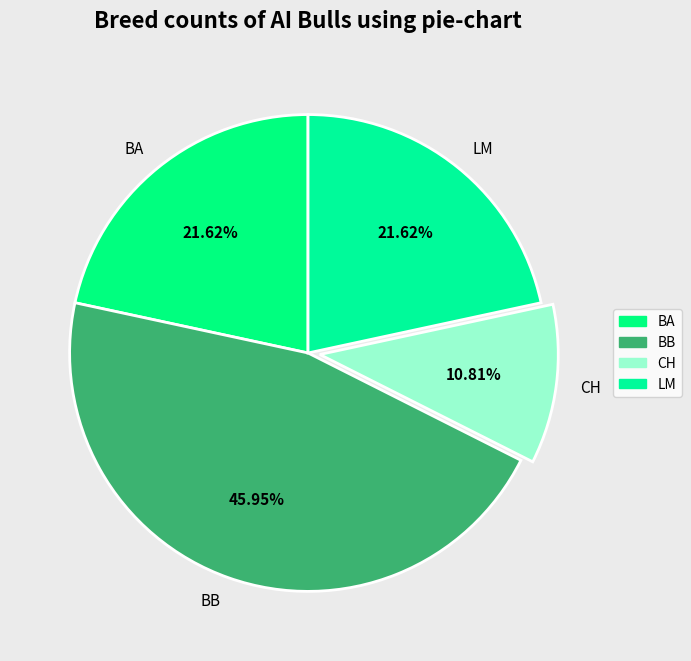

To the nearest percent, what is the difference between the CH and BA slice percentages?

11%